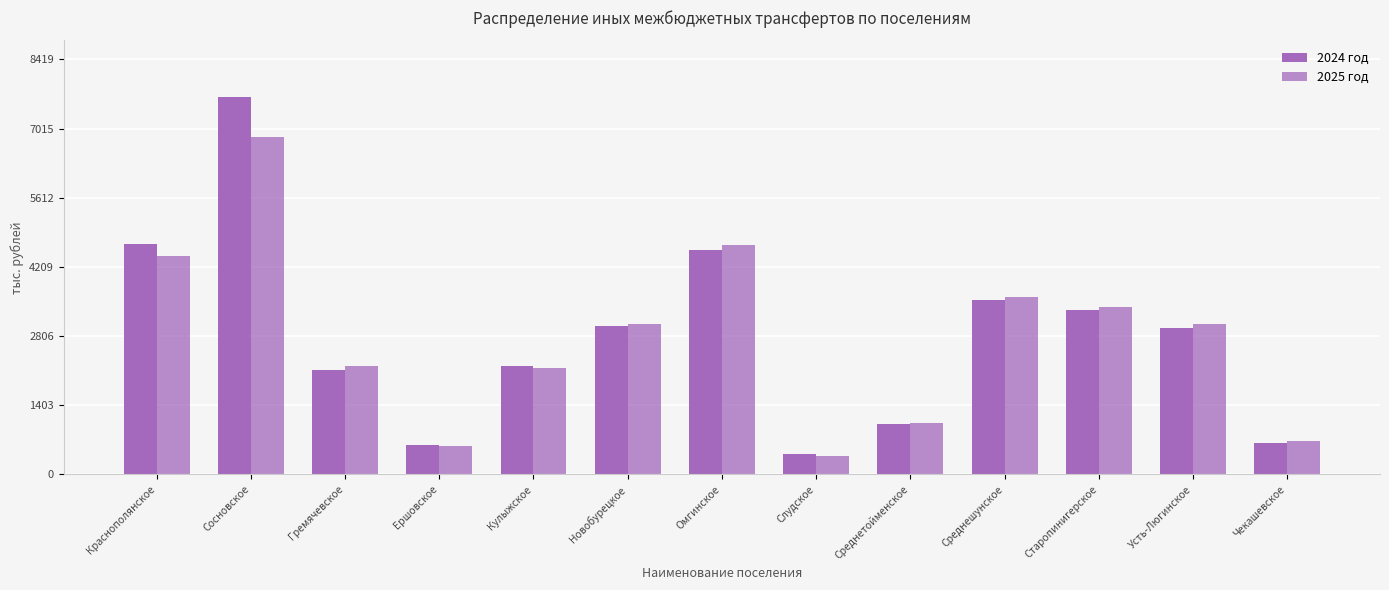

At Старопинигерское, list the series in order from largest to smallest.

2025 год, 2024 год